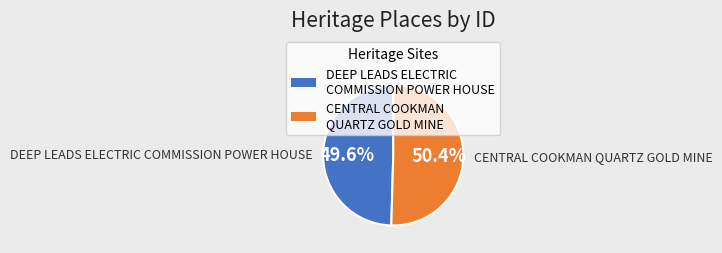

The CENTRAL COOKMAN QUARTZ GOLD MINE slice represents 50% of the pie. True or false?

True